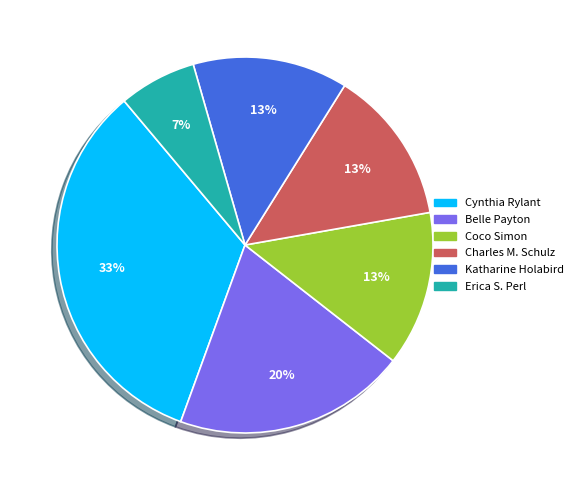

Does any single category account for the majority?

No